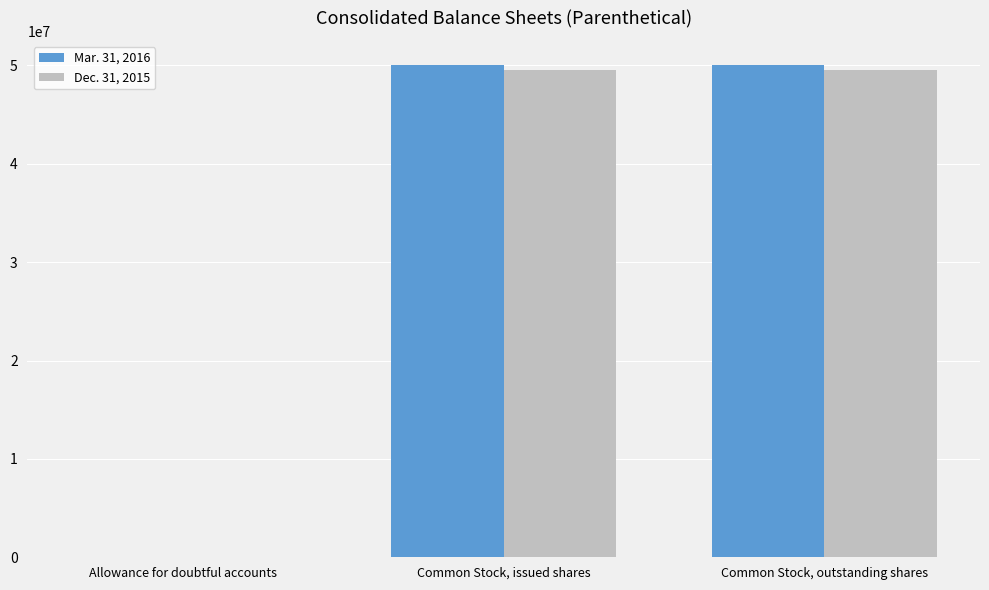

How many groups of bars are there?

3